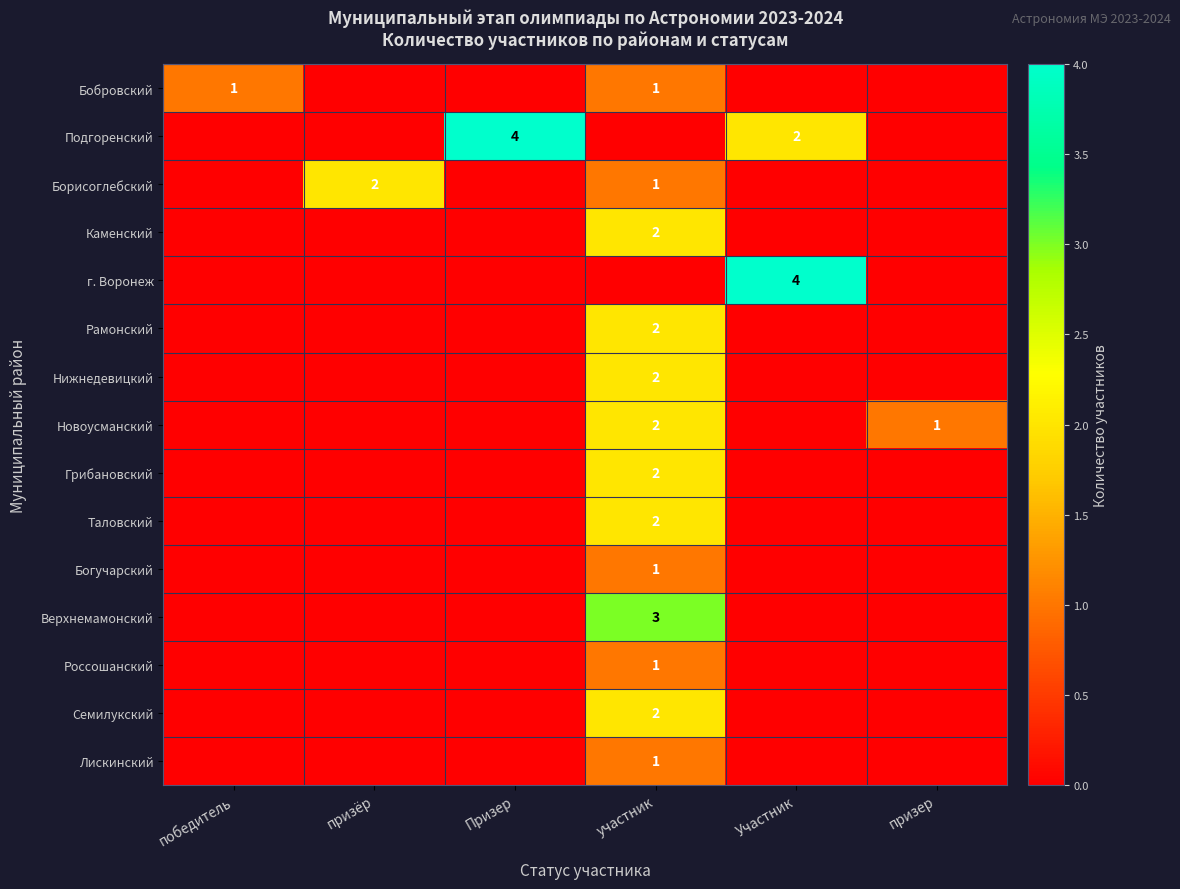

At how many categories does at least one series exceed 2?

3